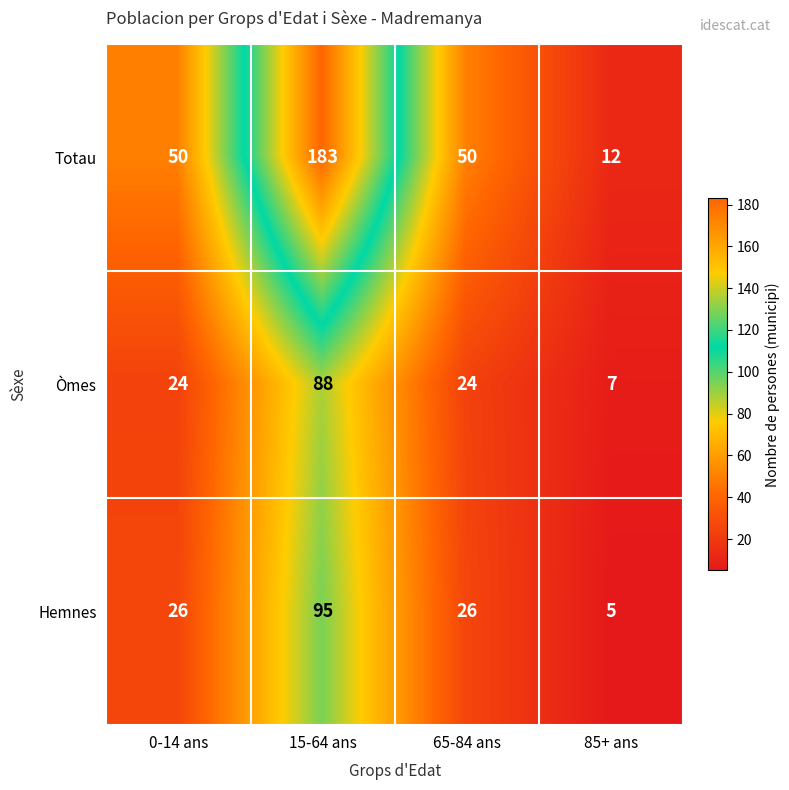

Reading right to left, what are all the values shown in this chart?

Totau: 85+ ans=12	65-84 ans=50	15-64 ans=183	0-14 ans=50
Òmes: 85+ ans=7	65-84 ans=24	15-64 ans=88	0-14 ans=24
Hemnes: 85+ ans=5	65-84 ans=26	15-64 ans=95	0-14 ans=26